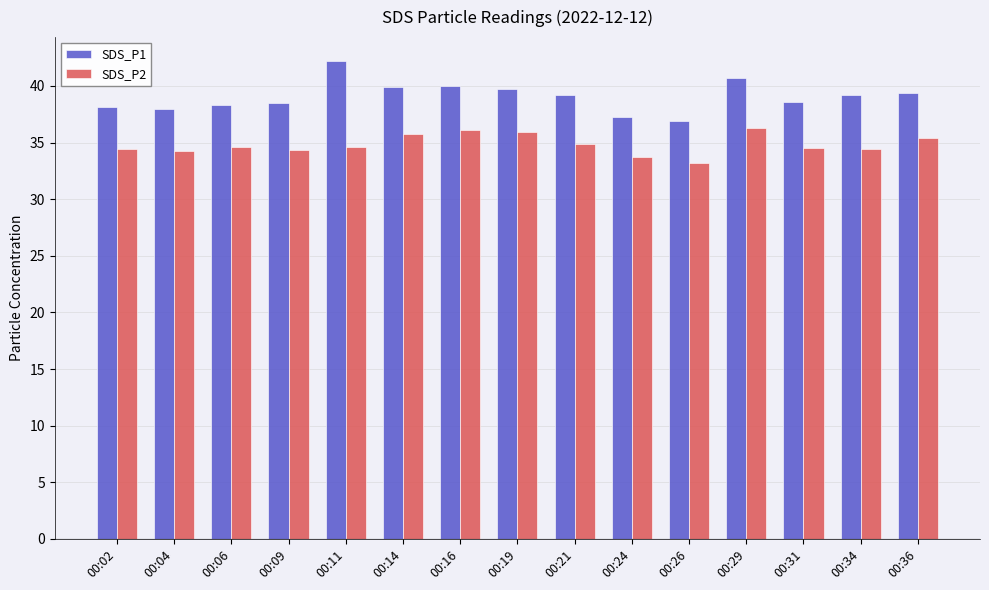

At which category does the chart reach its minimum across all series?

00:26